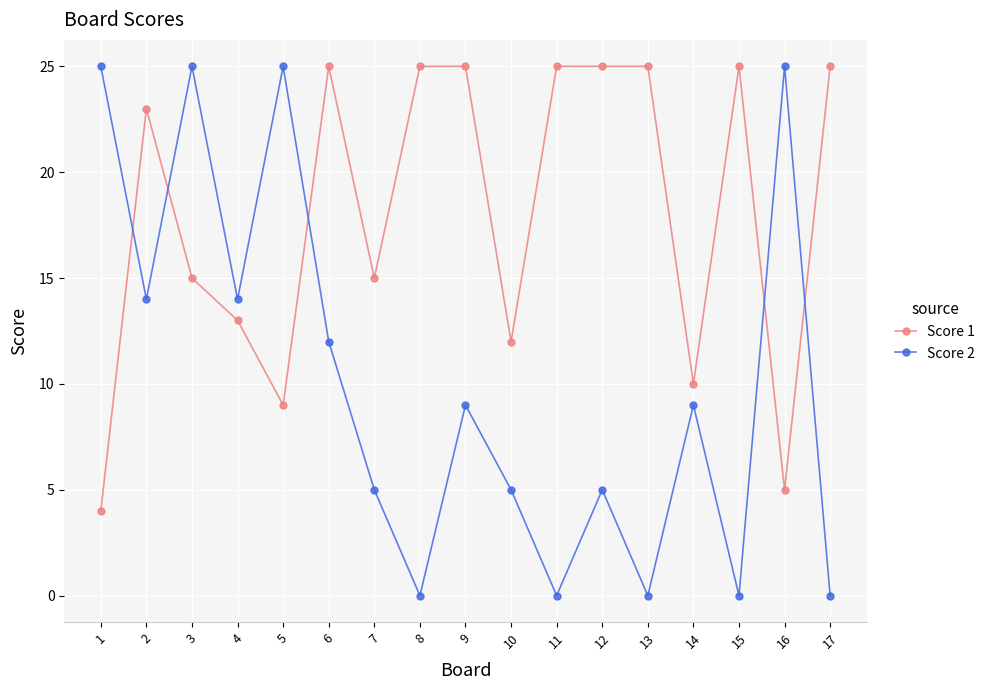

How many intersections are there between Score 2 and Score 1?

5